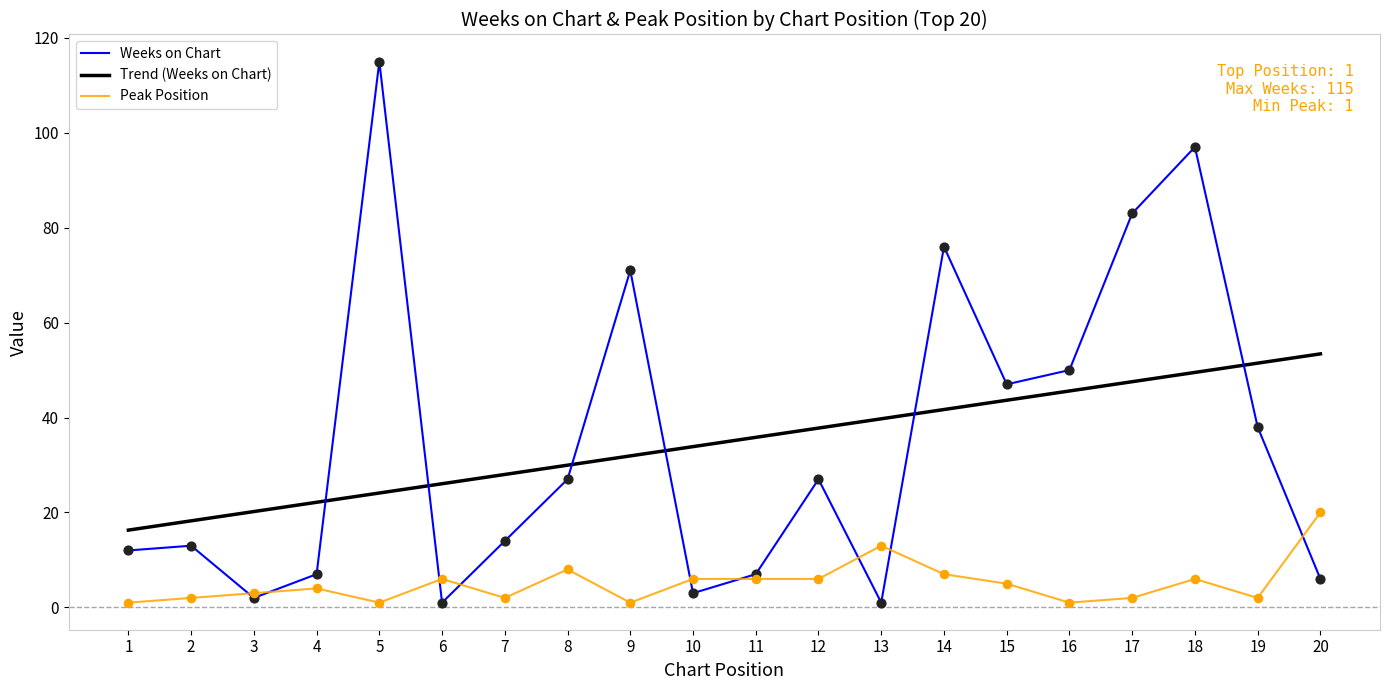

Is the value of Weeks on Chart at 16 greater than the value of Peak Position at 6?

Yes